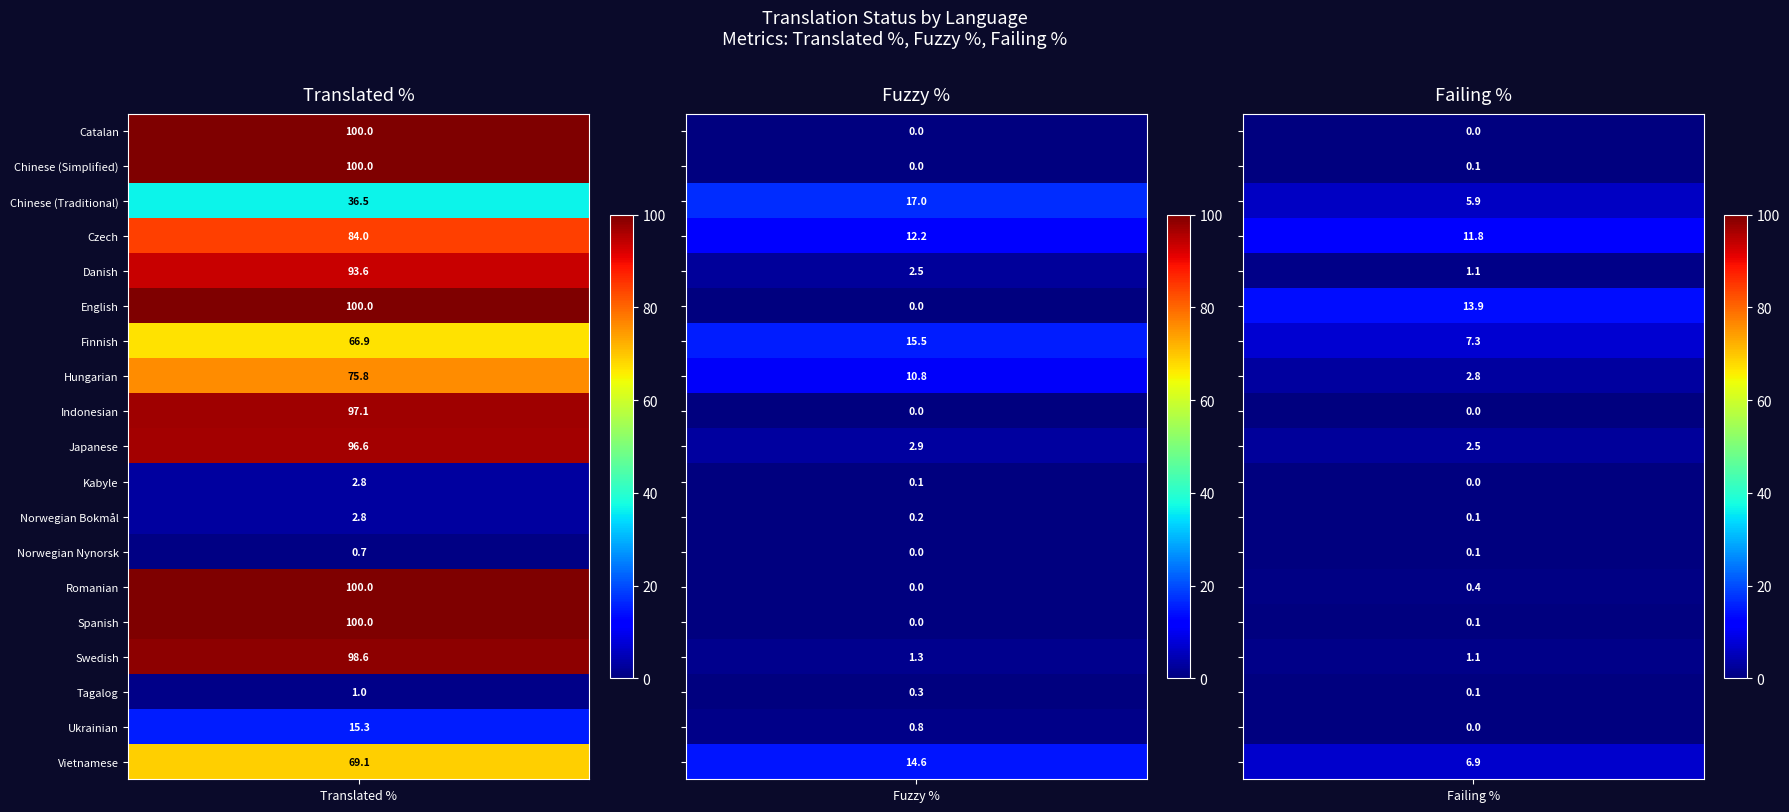

At which label does translated_percent first exceed 84?

Catalan